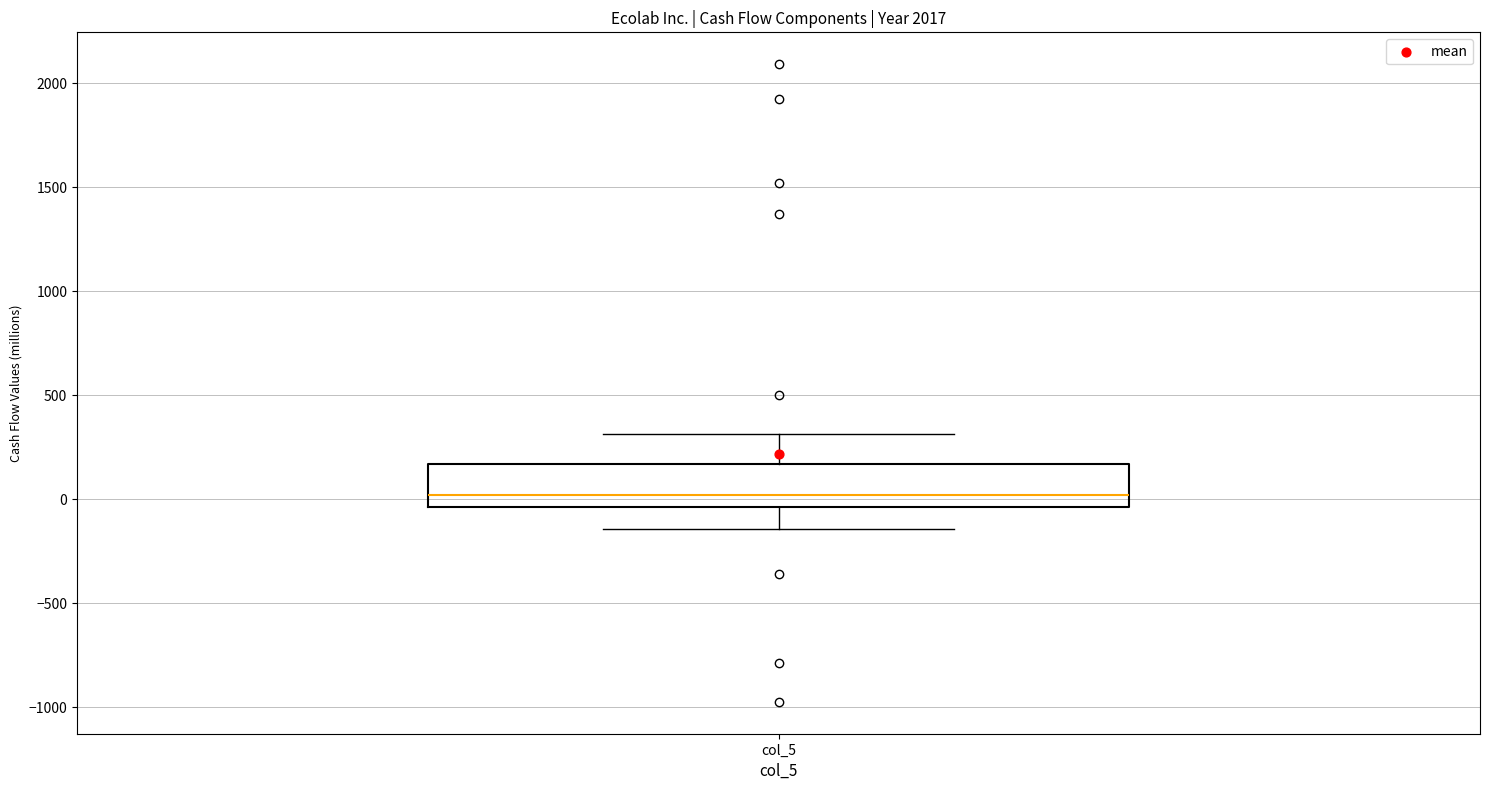

Where does the upper whisker of the box for col_5 end on the y-axis? The values are not printed on the chart, so give them approximately, as read against the axis.

300